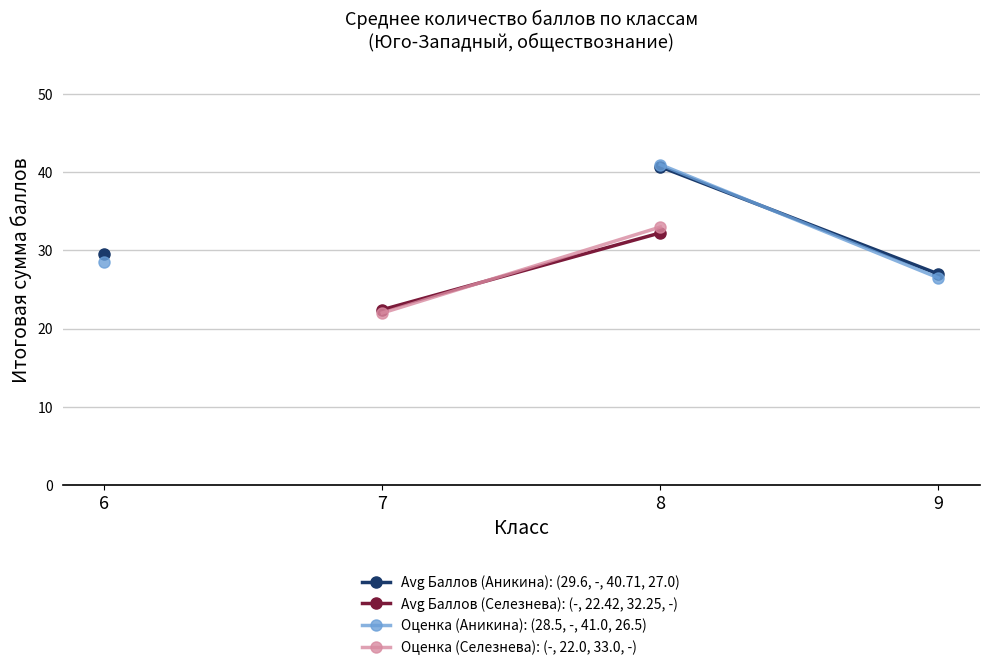

How many values in Оценка (Аникина): (28.5, -, 41.0, 26.5) are above zero?

3